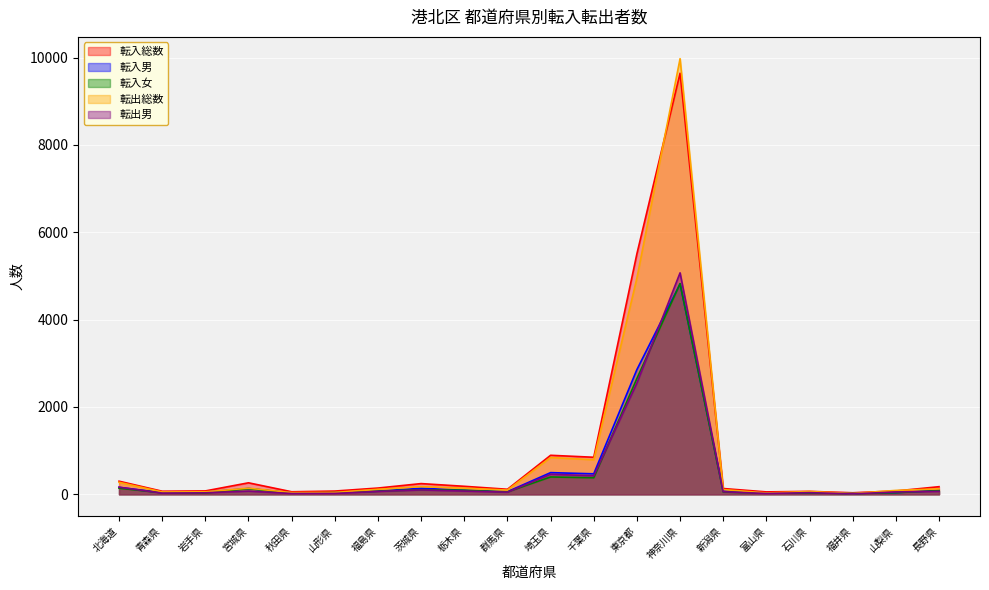

How many times do 転入女 and 転入男 cross each other?

6